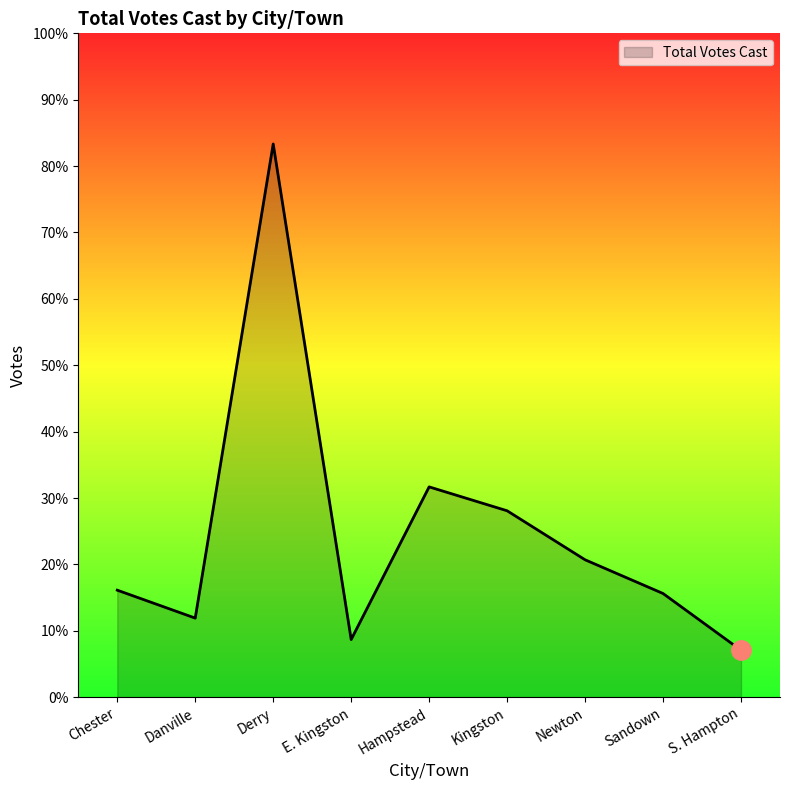

Where is the first local maximum?

Derry